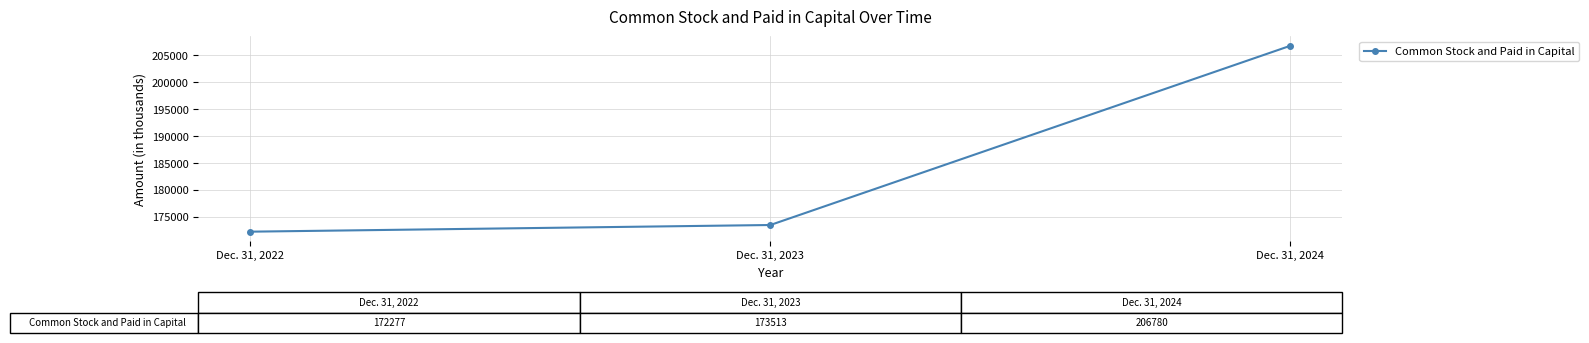

List the labels in order of value, largest first.

Dec. 31, 2024, Dec. 31, 2023, Dec. 31, 2022